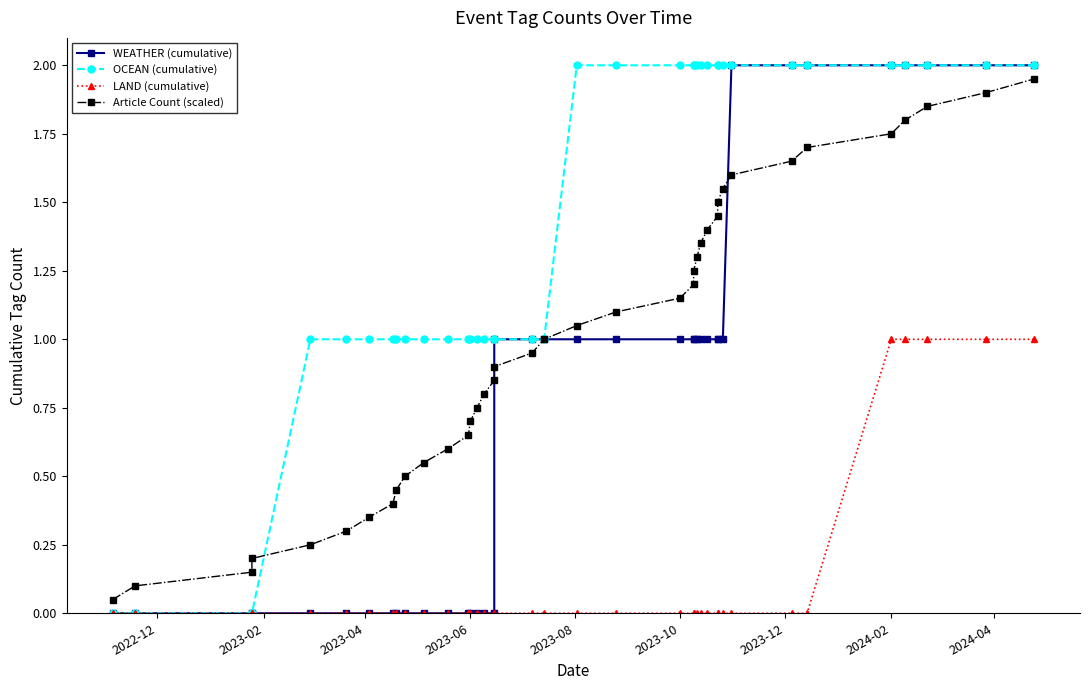

How many data points in OCEAN (cumulative) are less than 1?

4